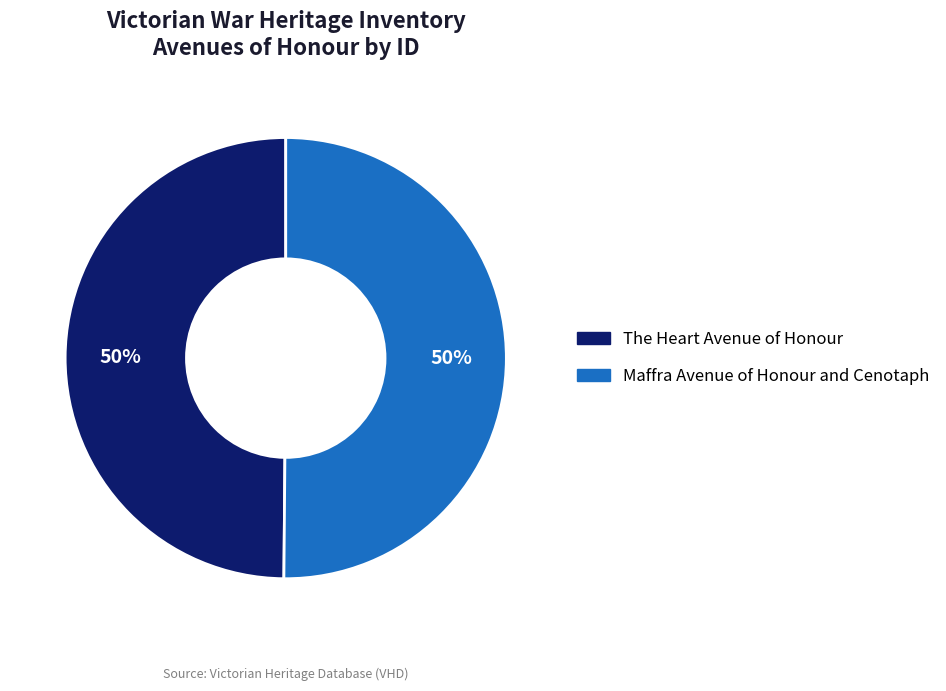

To the nearest percent, what is the combined percentage of Maffra Avenue of Honour and Cenotaph and The Heart Avenue of Honour?

100%